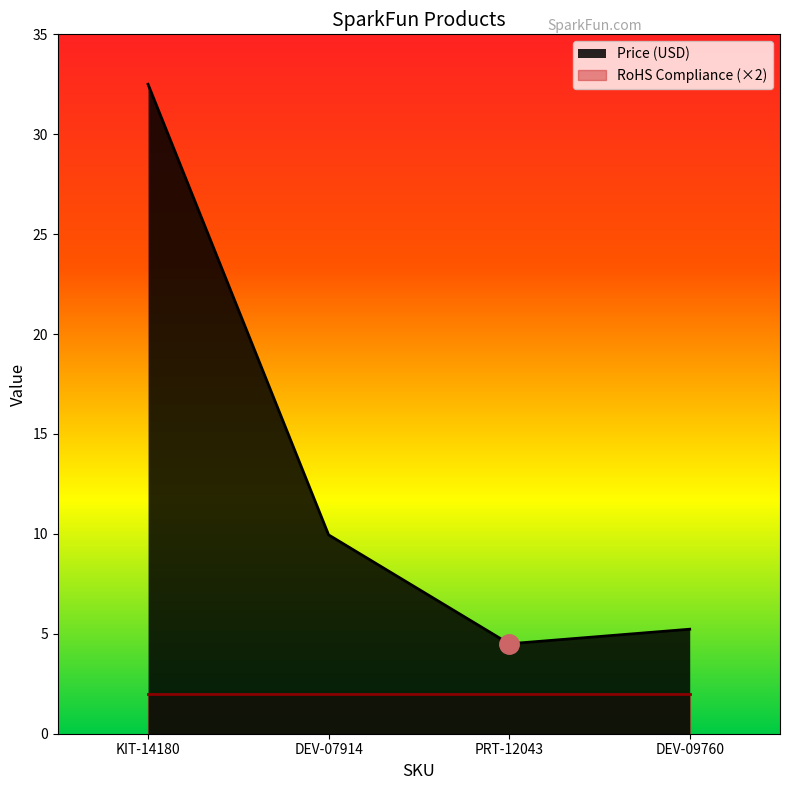

How many lines are shown in the chart?

2